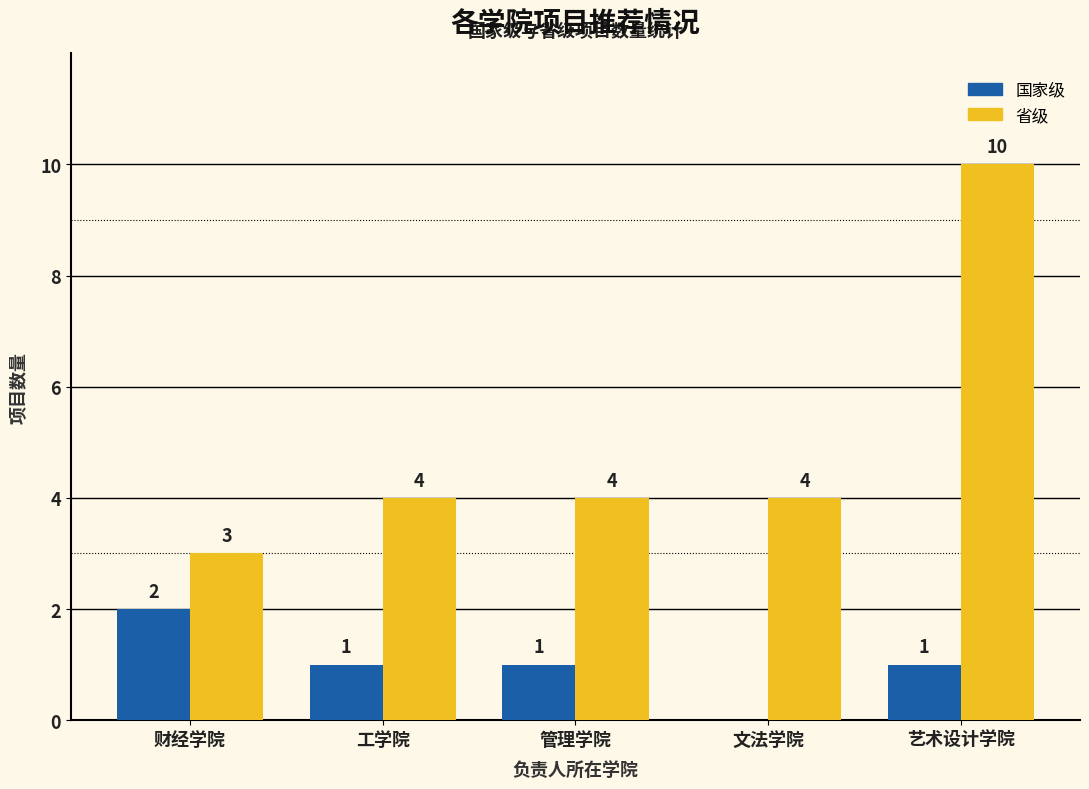

What is the average value of the 省级 series?

5